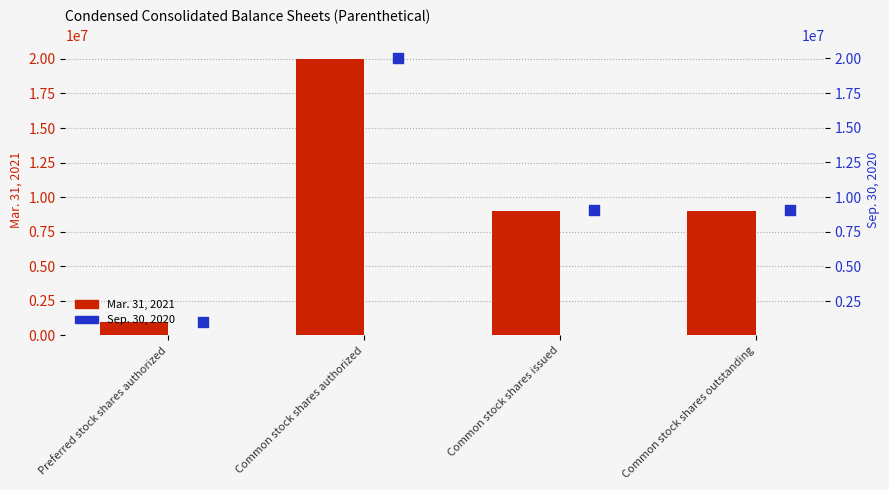

Which series contains the highest Y value?

Mar. 31, 2021